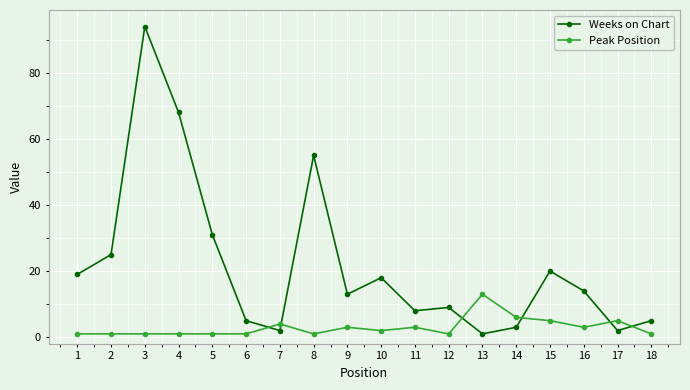

What is the difference between the Weeks on Chart values at 16 and 4?

54